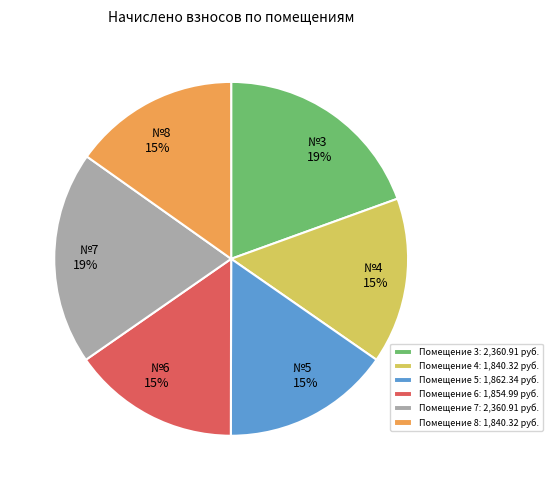

Is the sum of Помещение 4: 1,840.32 руб. and Помещение 6: 1,854.99 руб. greater than half?

No